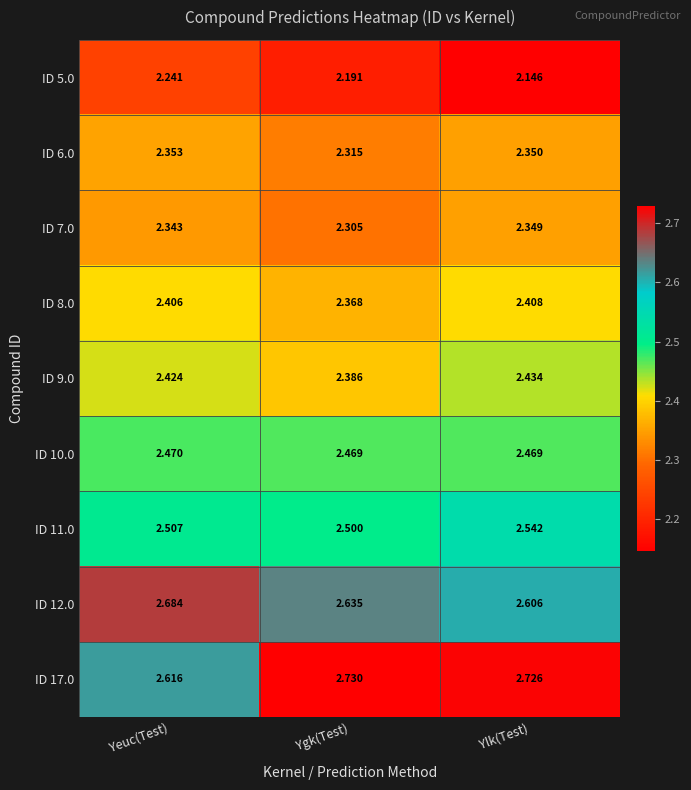

Rank the categories by ID 11.0 value from highest to lowest.

Ylk(Test), Yeuc(Test), Ygk(Test)